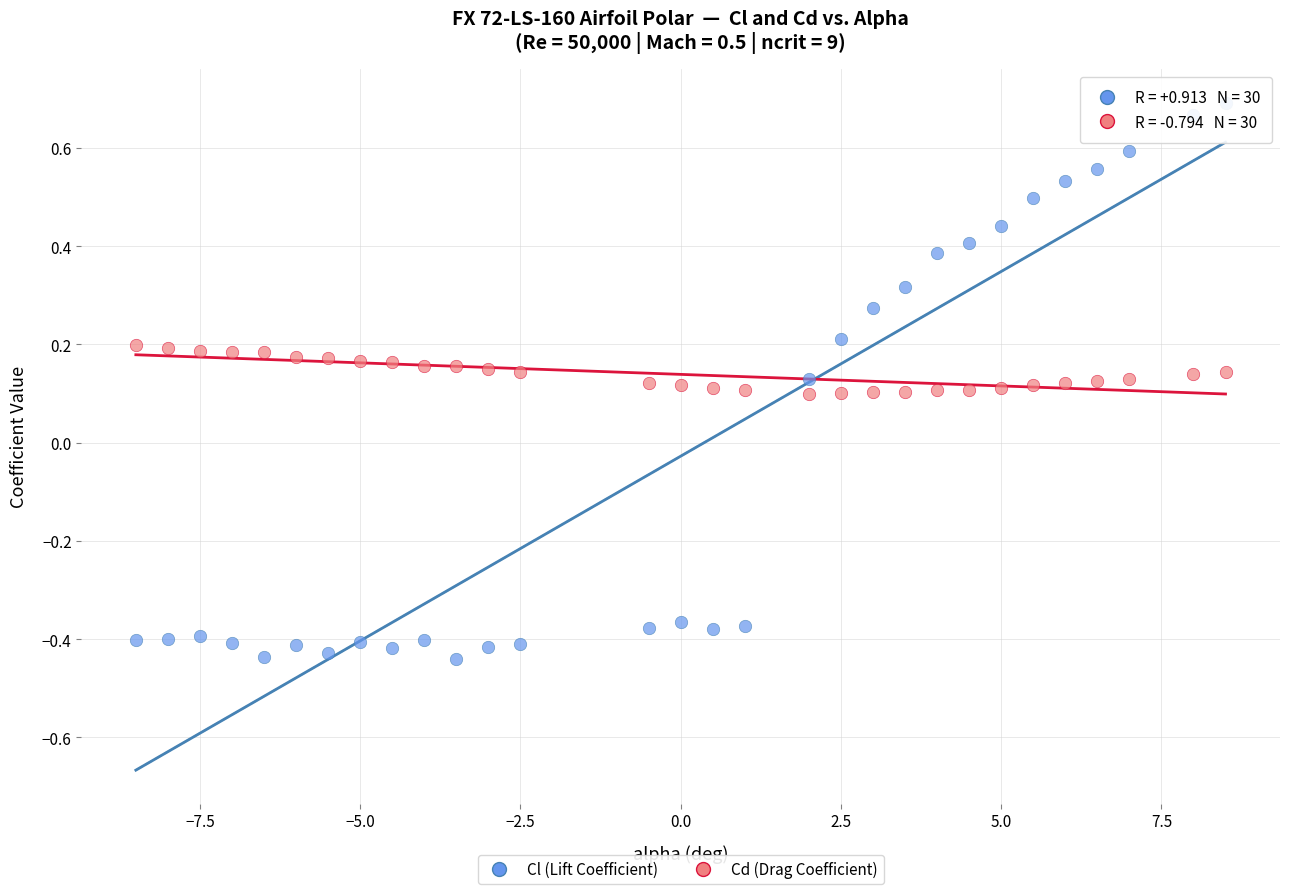

Which series reaches the minimum Y coordinate?

Cl (Lift Coefficient)